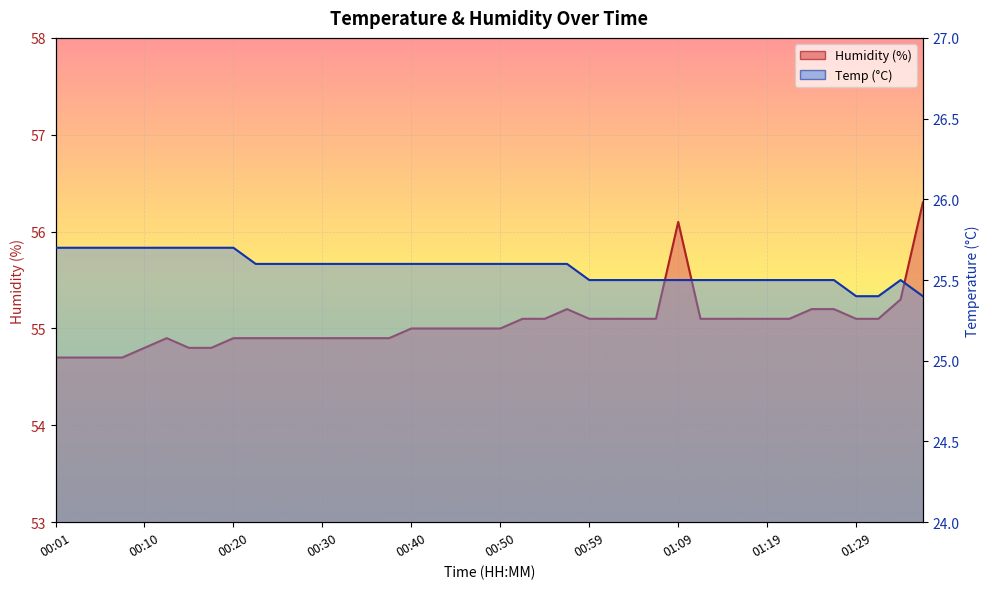

Which series has the largest total across all categories?

Humidity